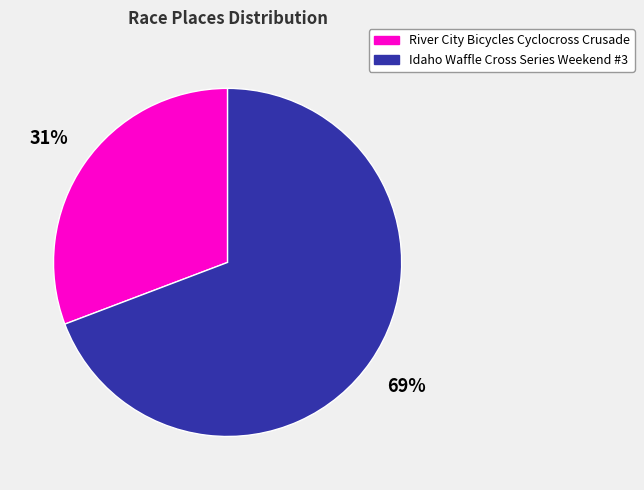

Which slice represents more than half of the pie?

Idaho Waffle Cross Series Weekend #3